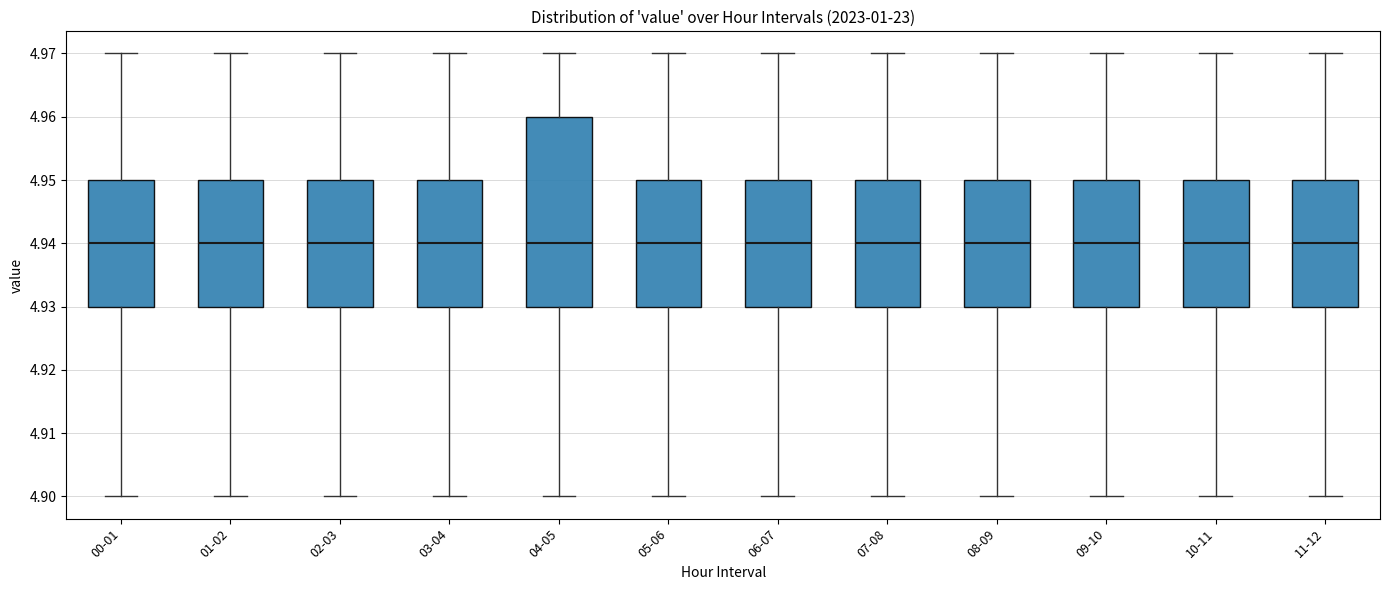

Comparing the boxes themselves (not the whiskers), which one is the tallest?

04-05